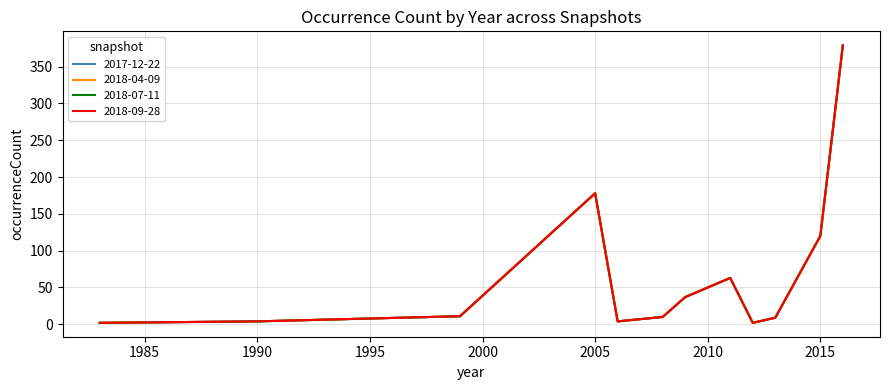

At which category is the sum across all series the highest?

2016